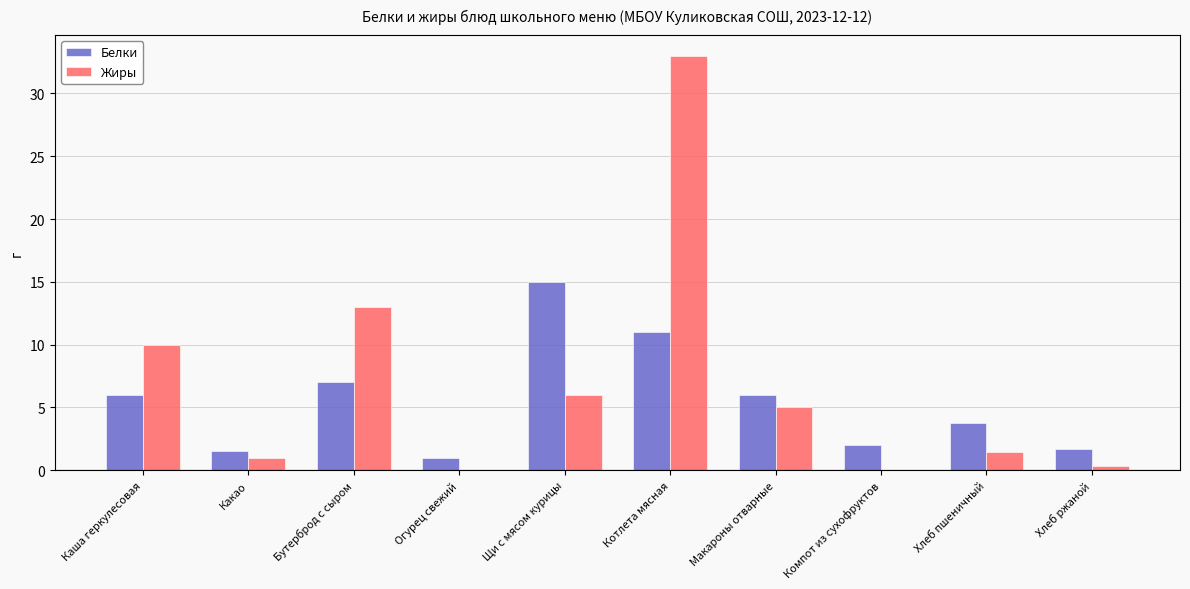

The Белки series shows 15.0 at Щи с мясом курицы. True or false?

True